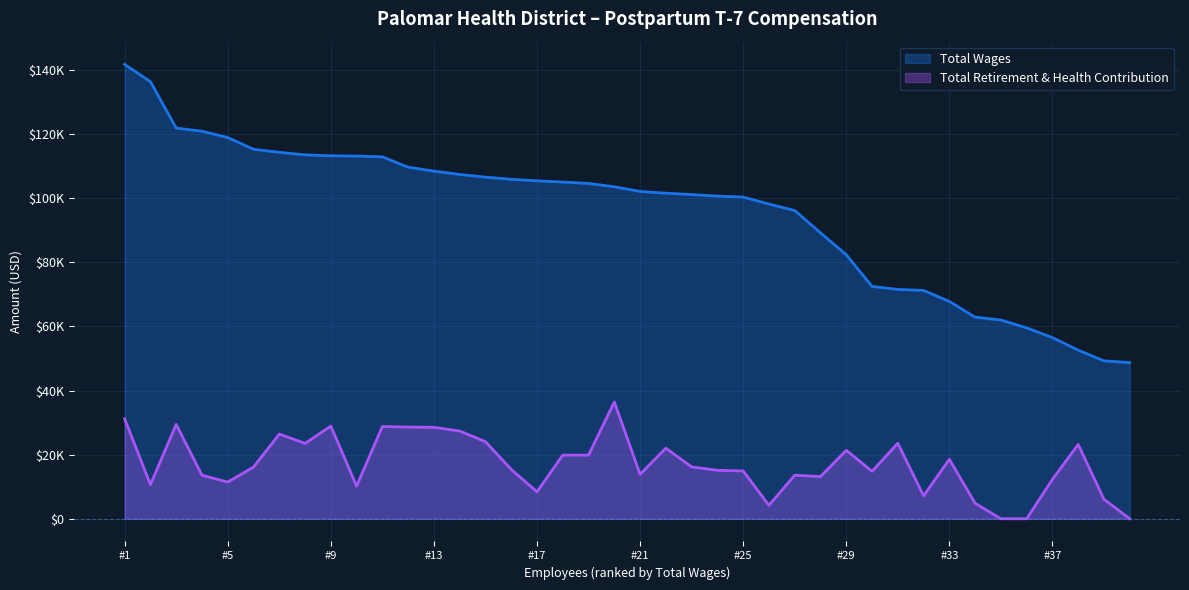

What are all the series names shown in the legend?

Total Wages, Total Retirement & Health Contribution